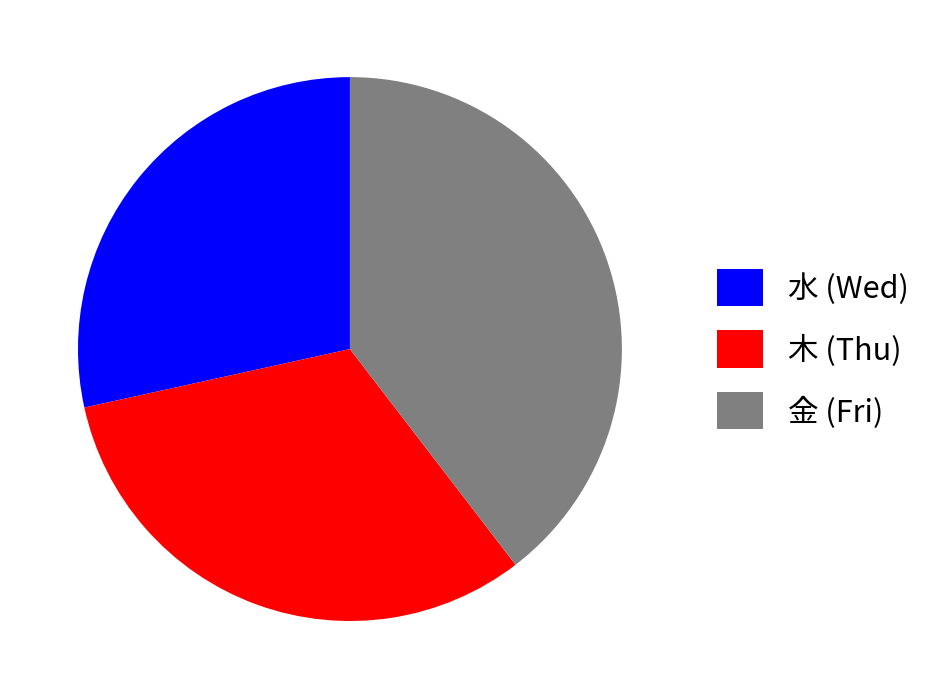

Approximately how many times larger is the value at 金 (Fri) compared to 水 (Wed)?

1.4